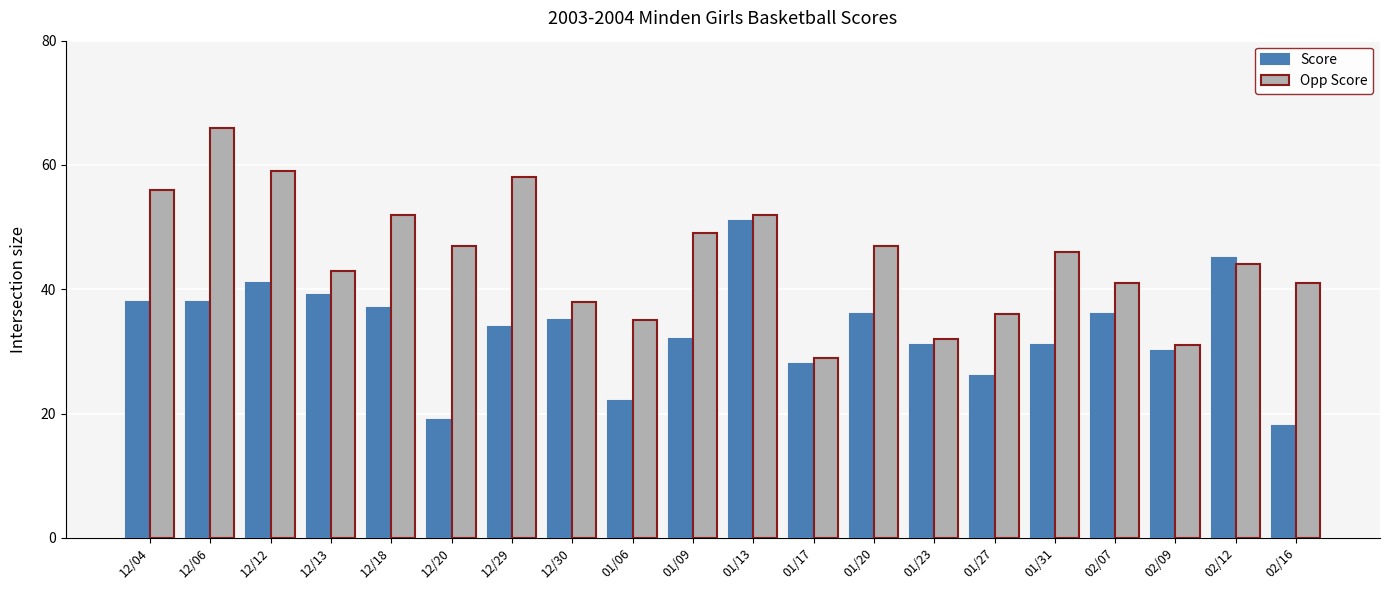

What is the average value of the Score series?

33